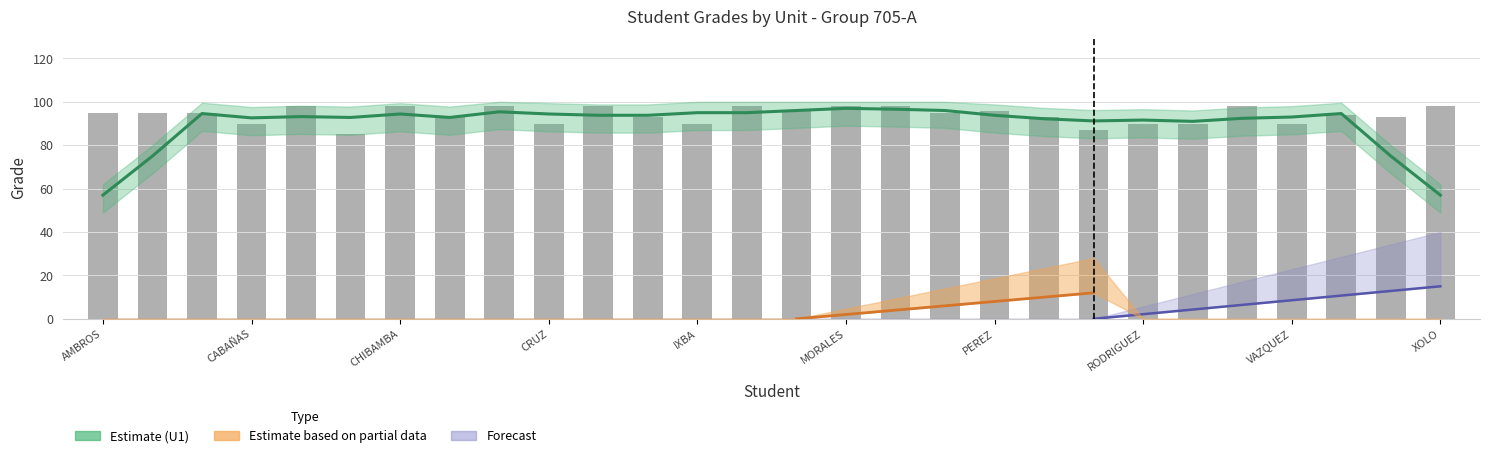

Which category has the highest value across all series?

CAGAL XOLO